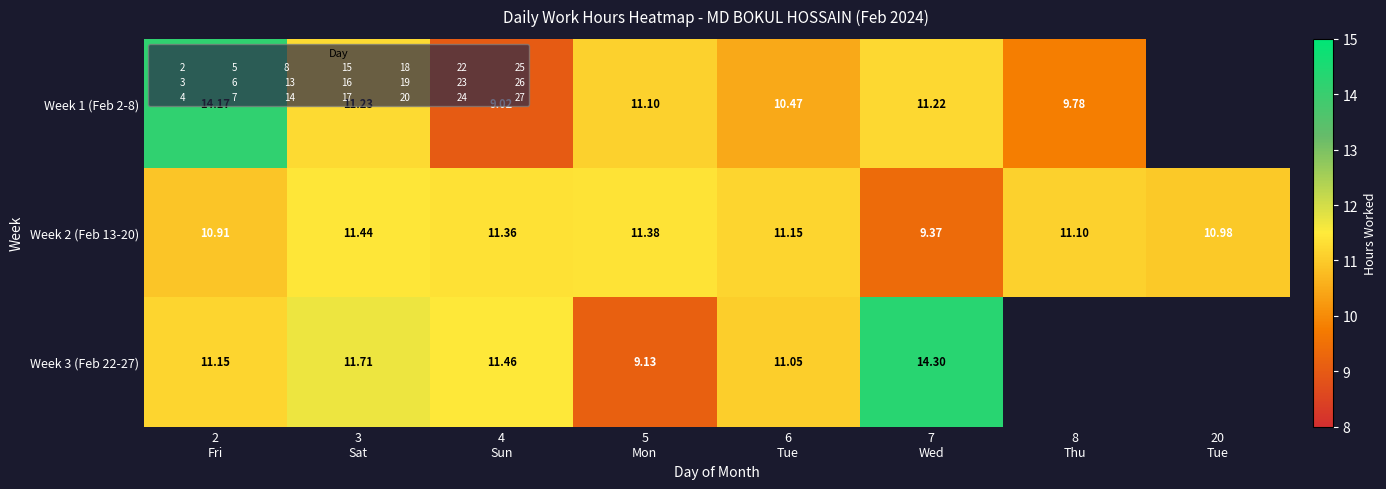

What is the smallest value displayed?

9.0